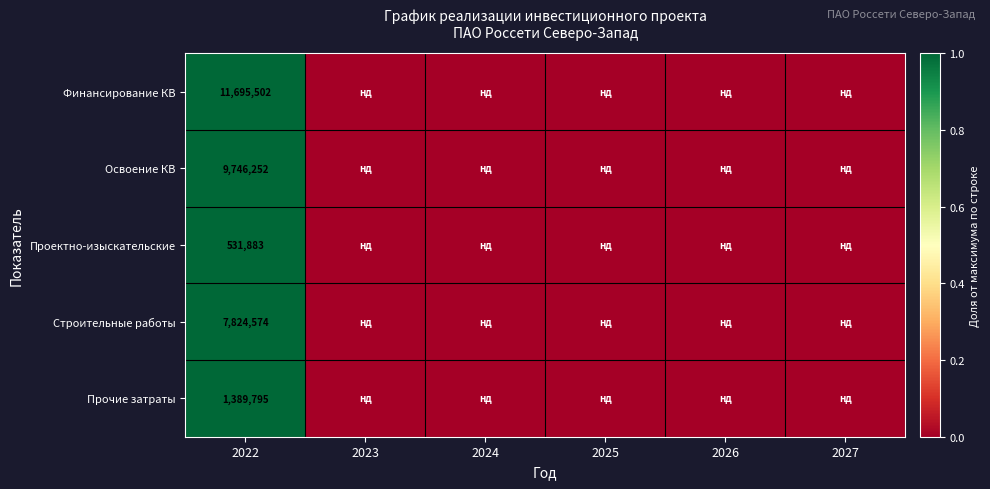

What is the difference between the highest and lowest values at 2022?

11163619